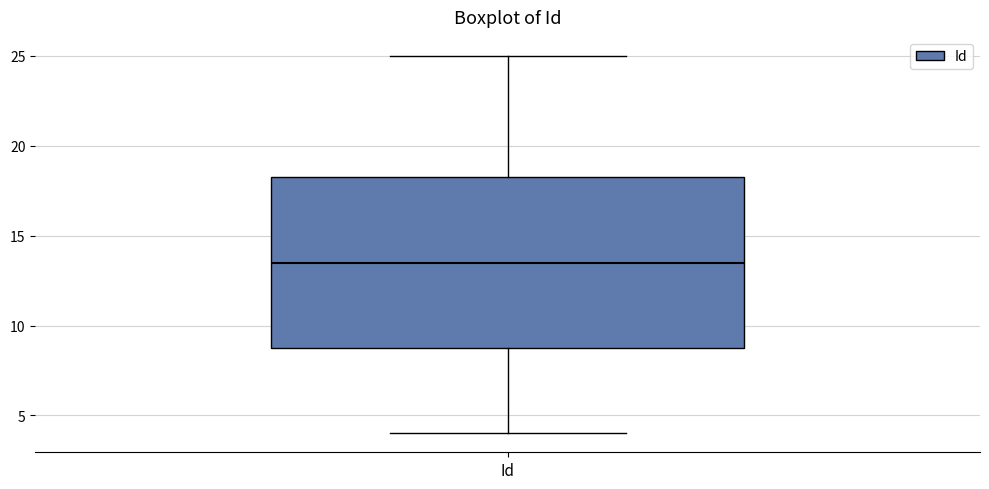

Transcribe this box plot: give where the median line is, the range the box spans, and where the two whiskers end, as read against the y-axis. The values are not printed on the chart, so give them approximately, as read against the axis.

median 13.5, box 9.0 to 18.5, whiskers 4.0 to 25.0